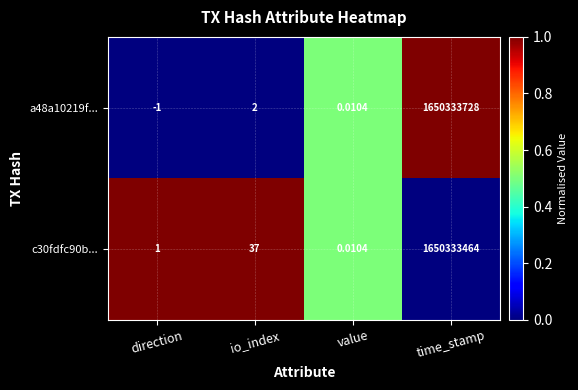

Which series has the largest total across all categories?

a48a10219f...